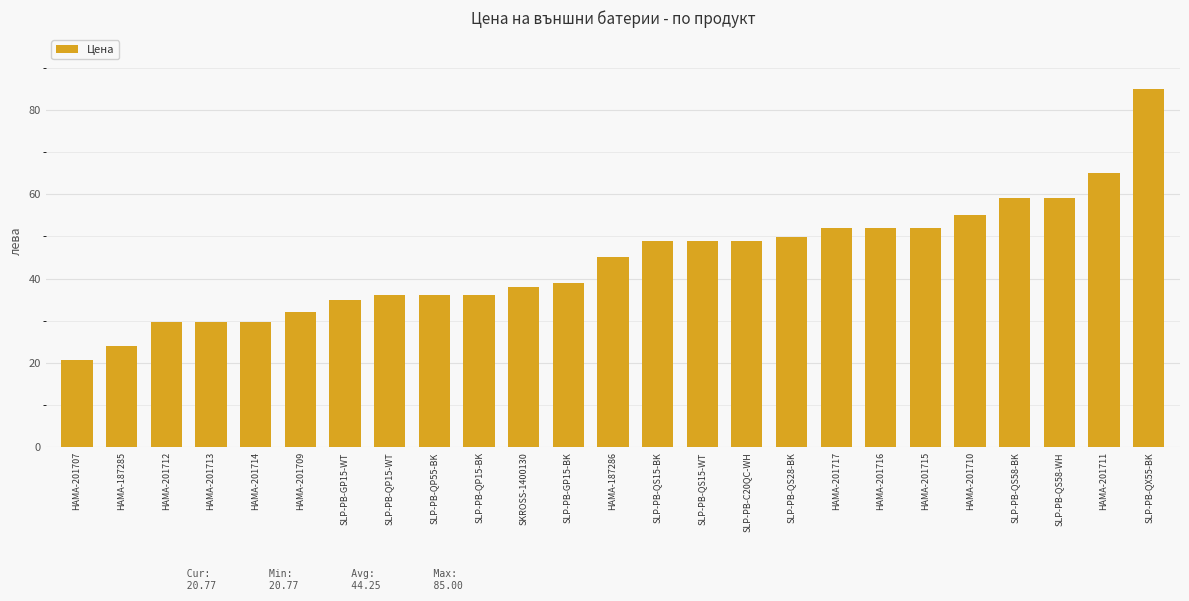

What is the value of the 14th bar from the left?

49.0